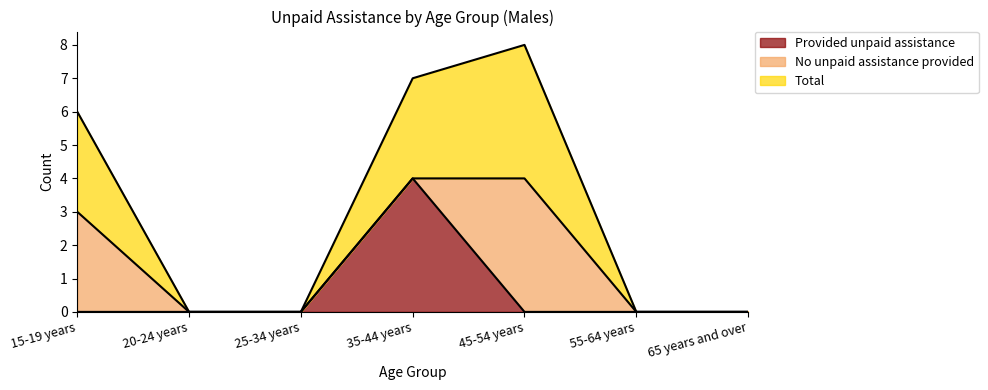

The value of Total at 25-34 years is -4. True or false?

False